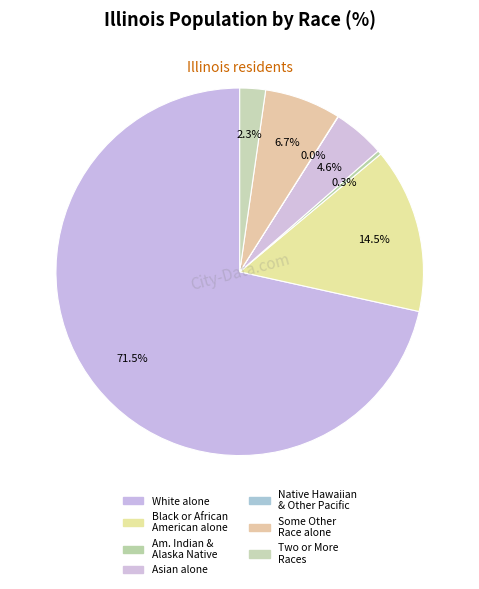

What is the largest slice in the pie chart?

White alone